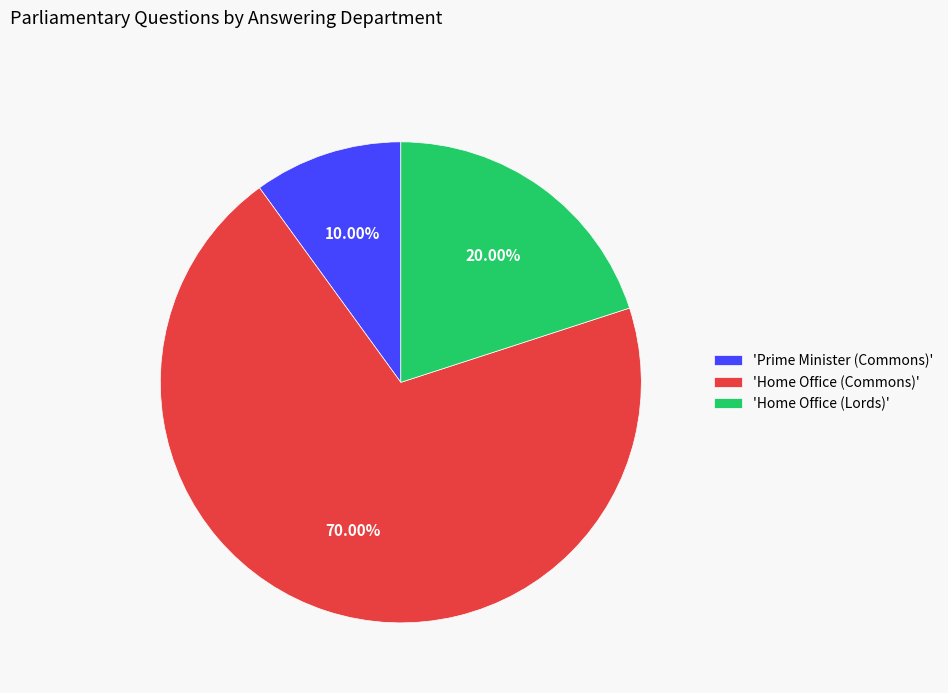

Combined, do 'Prime Minister (Commons)' and 'Home Office (Commons)' account for over 50%?

Yes